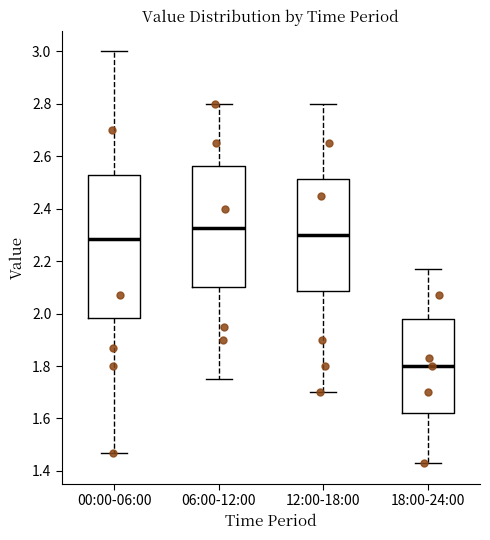

Reading left to right, transcribe this box plot: for each box, give where its median line is, the range the box spans, and where its two whiskers end, as read against the y-axis. The values are not printed on the chart, so give them approximately, as read against the axis.

00:00-06:00: median 2.28, box 1.98 to 2.54, whiskers 1.48 to 3.00
06:00-12:00: median 2.32, box 2.10 to 2.56, whiskers 1.76 to 2.80
12:00-18:00: median 2.30, box 2.08 to 2.52, whiskers 1.70 to 2.80
18:00-24:00: median 1.80, box 1.62 to 1.98, whiskers 1.44 to 2.18